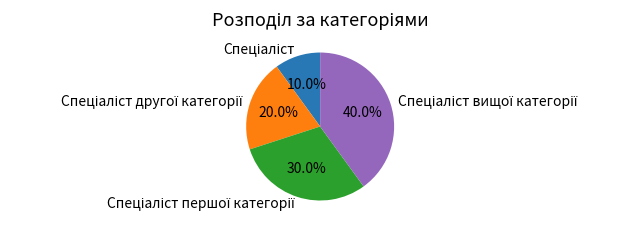

Does any single category account for the majority?

No